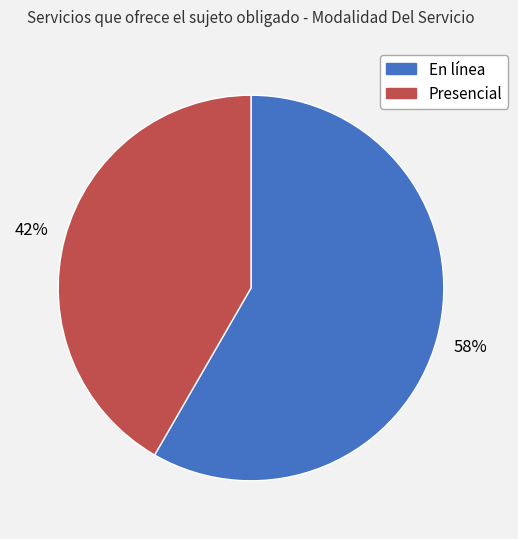

Do En línea and Presencial together represent more than half of the pie?

Yes